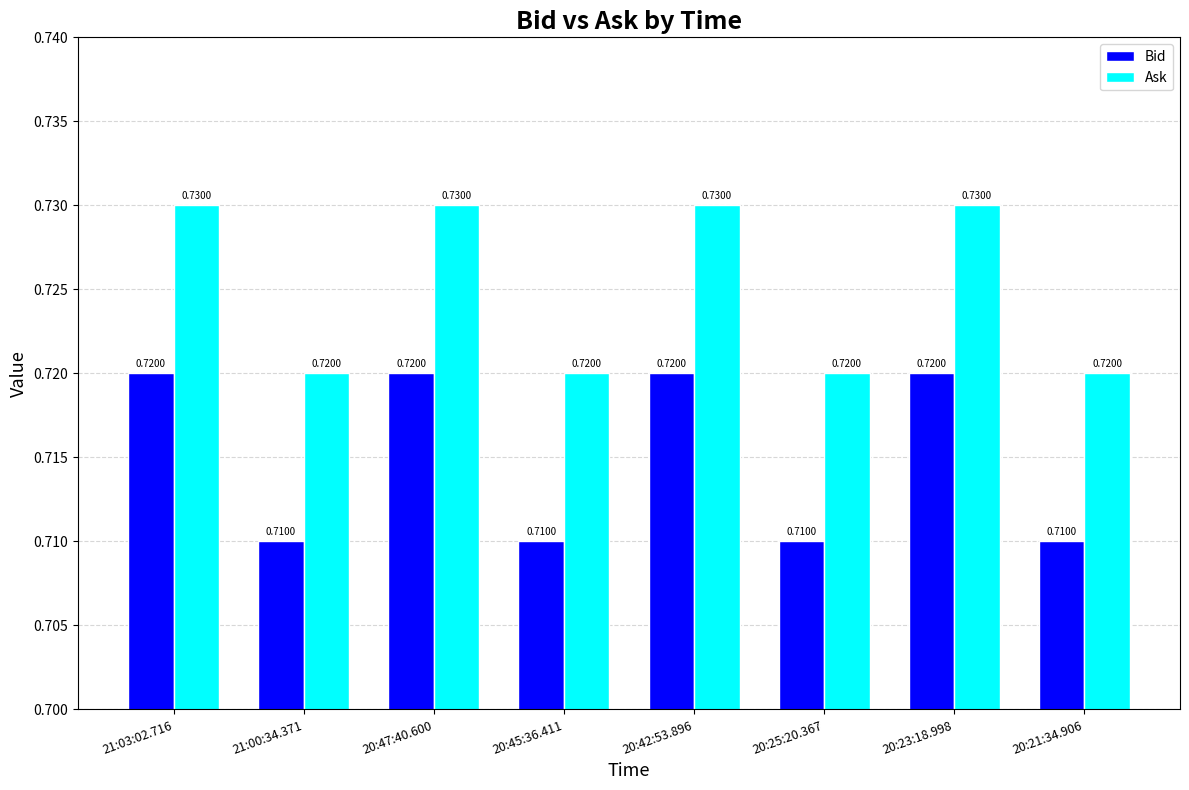

Is the value of Bid at 20:25:20.367 greater than the value of Ask at 20:23:18.998?

No